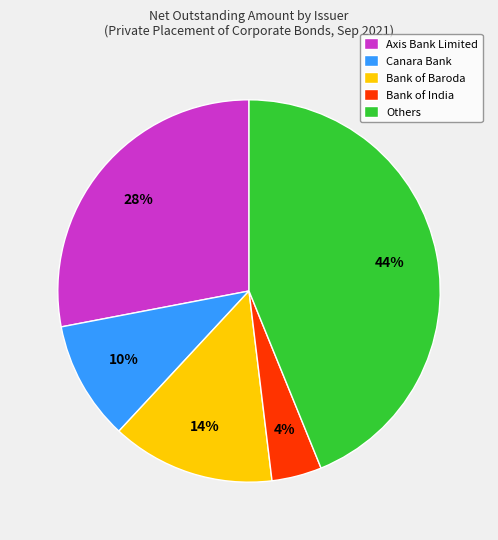

Is there a majority slice in this chart?

No